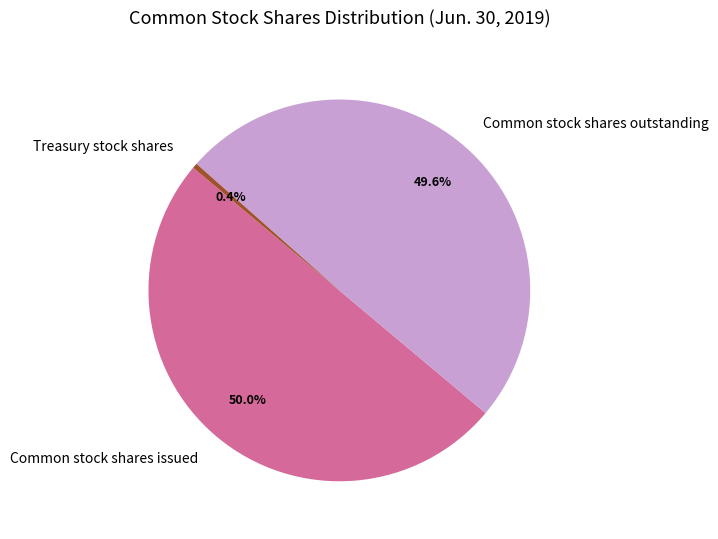

Does Treasury stock shares account for over 50% of the chart?

No